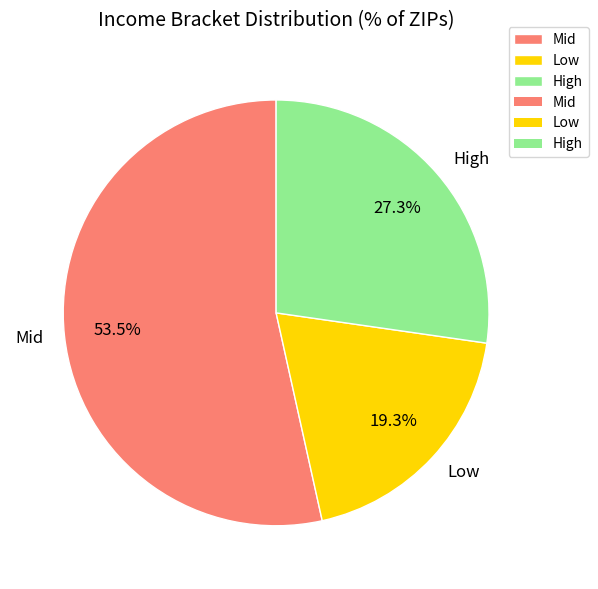

Rank the categories by value from highest to lowest.

Mid, High, Low